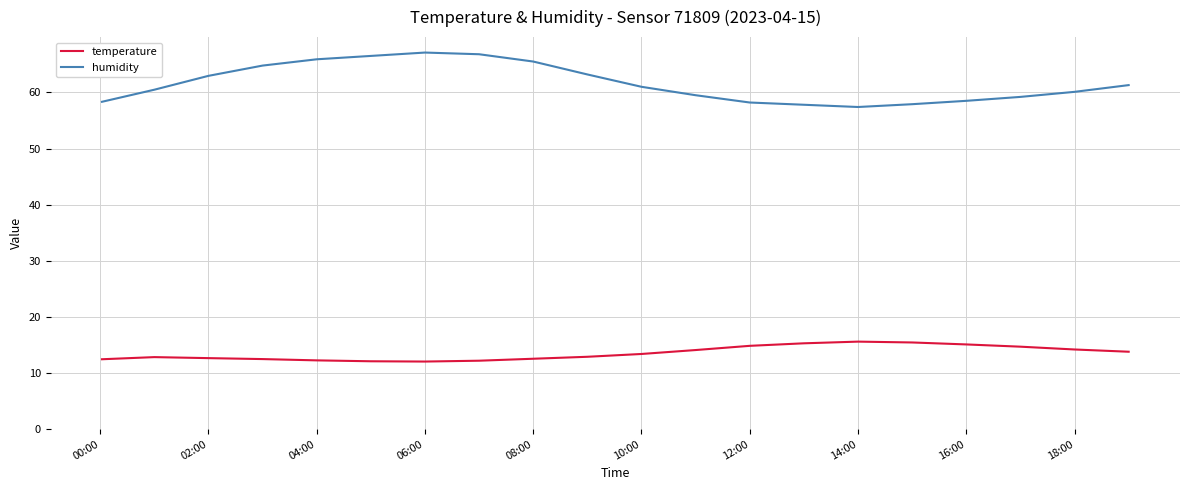

Which series has the largest range (max minus min)?

humidity